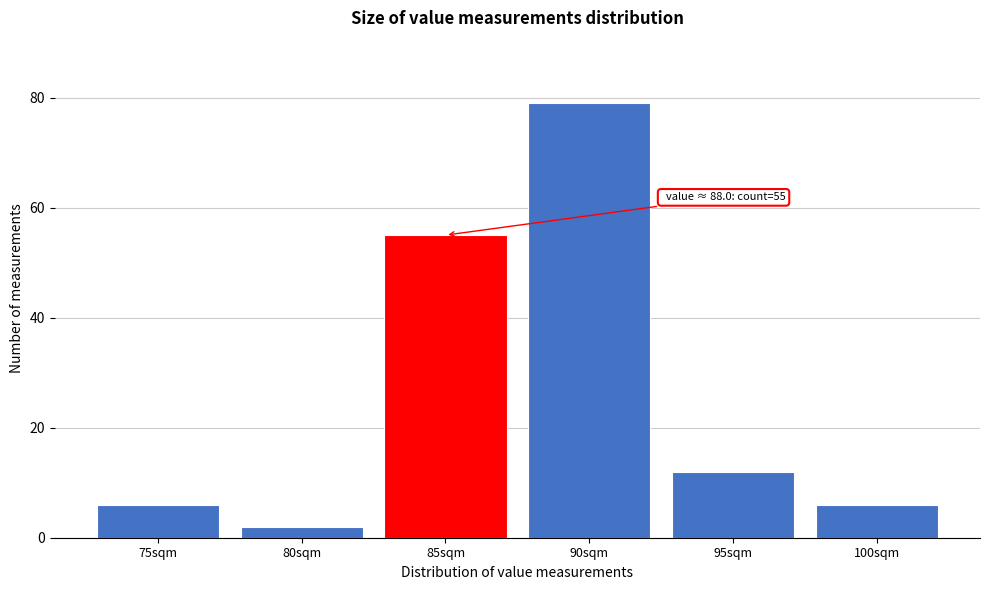

Reading left to right, list all the values displayed in this chart.

75sqm=6	80sqm=2	85sqm=55	90sqm=79	95sqm=12	100sqm=6